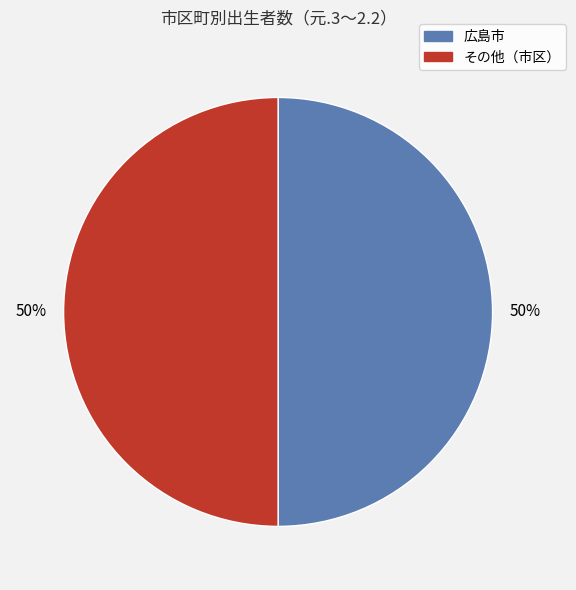

To the nearest percent, what is the average slice percentage?

50%